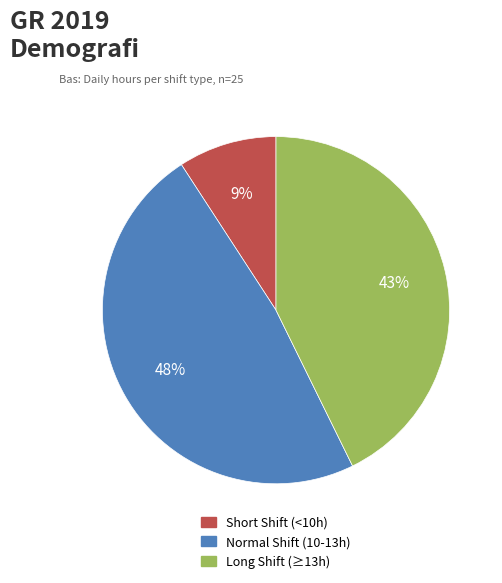

Is it true that Normal Shift (10-13h) is 48% of the pie?

True